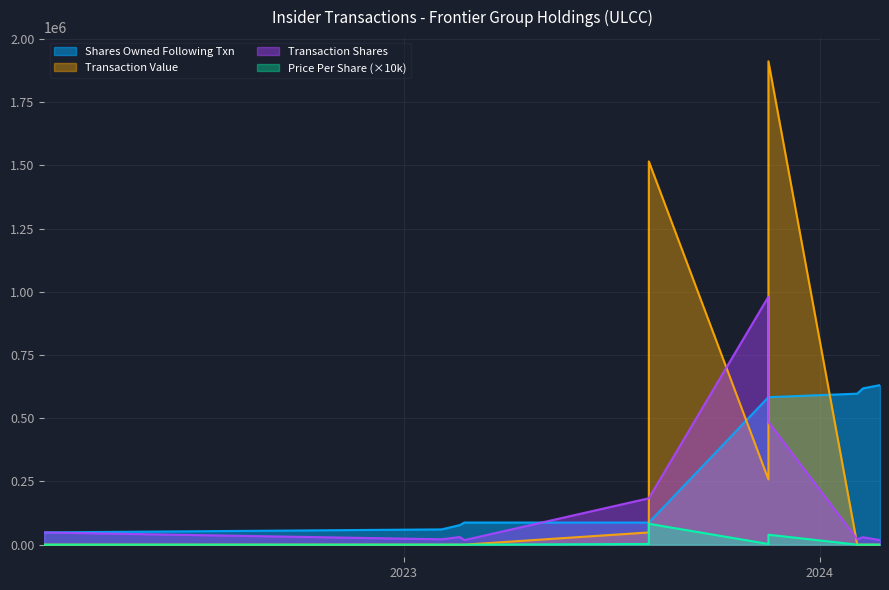

Where is the first local minimum for transactionShares?

2023-02-03